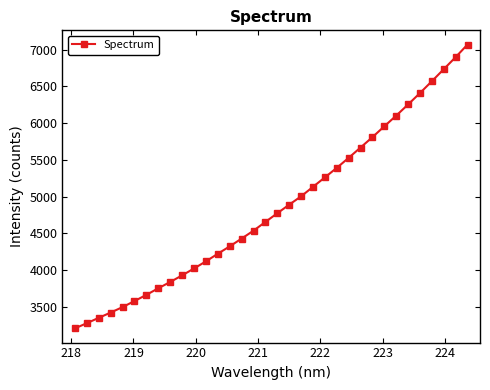

What is the average value?

4860.5